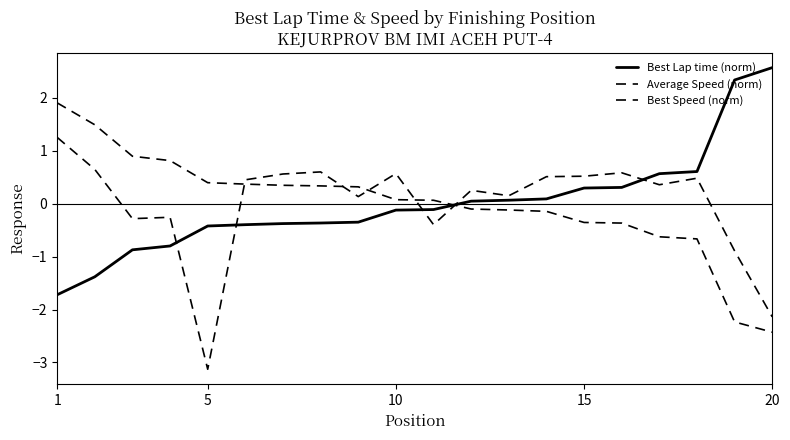

How many lines are shown in the chart?

3